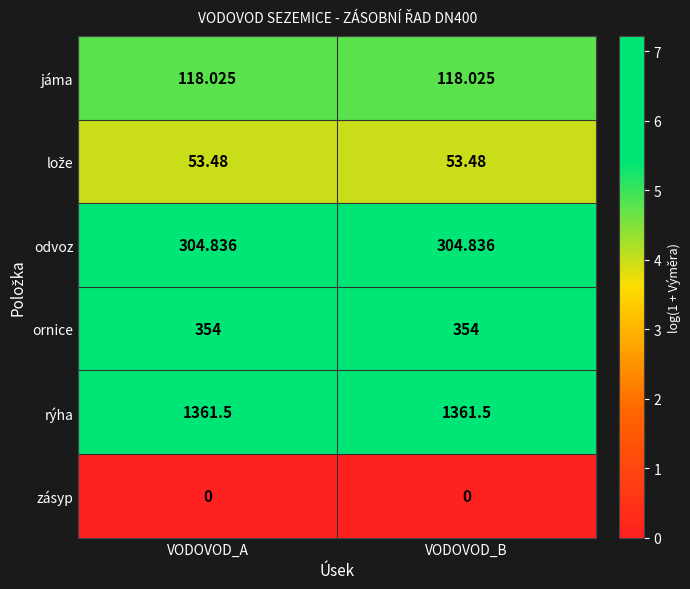

Which series has the largest total across all categories?

rýha